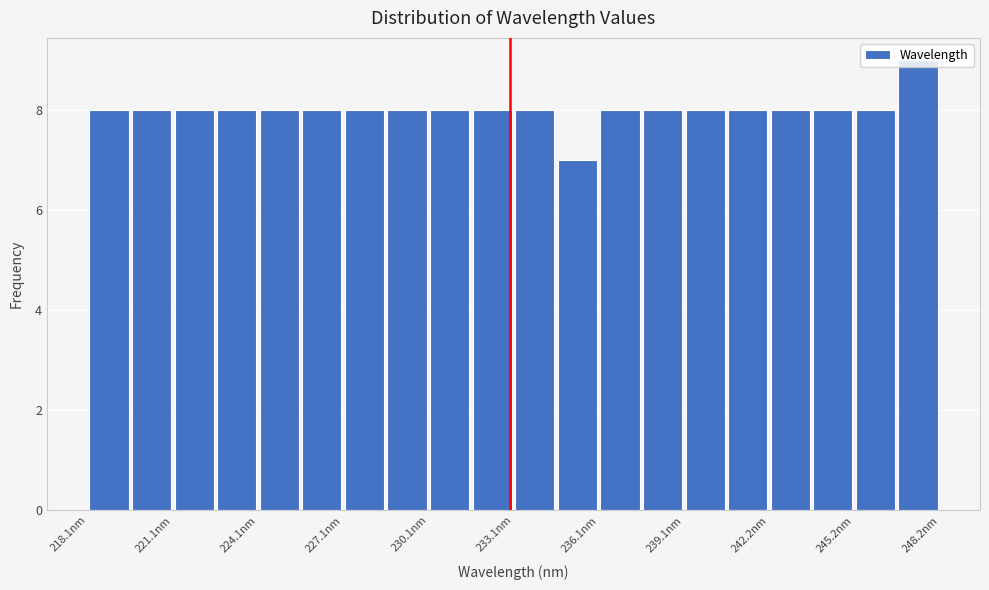

Read against the x-axis, roughly where is the centre of the tallest bar?

247.5